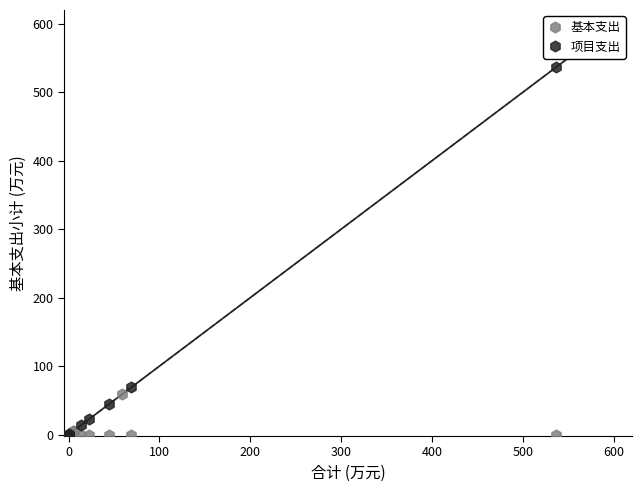

Which series contains the highest Y value?

项目支出